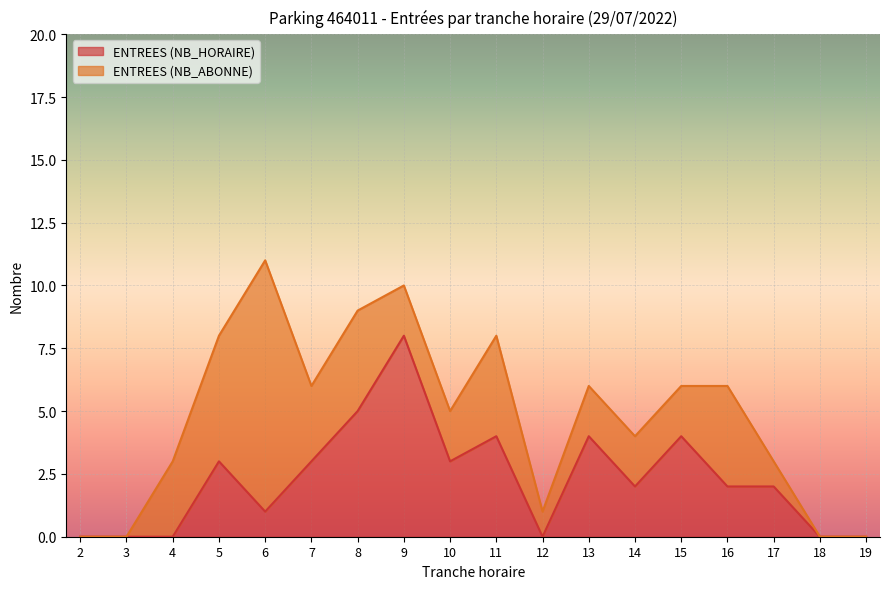

What is the value of the 8th point from the left?

8